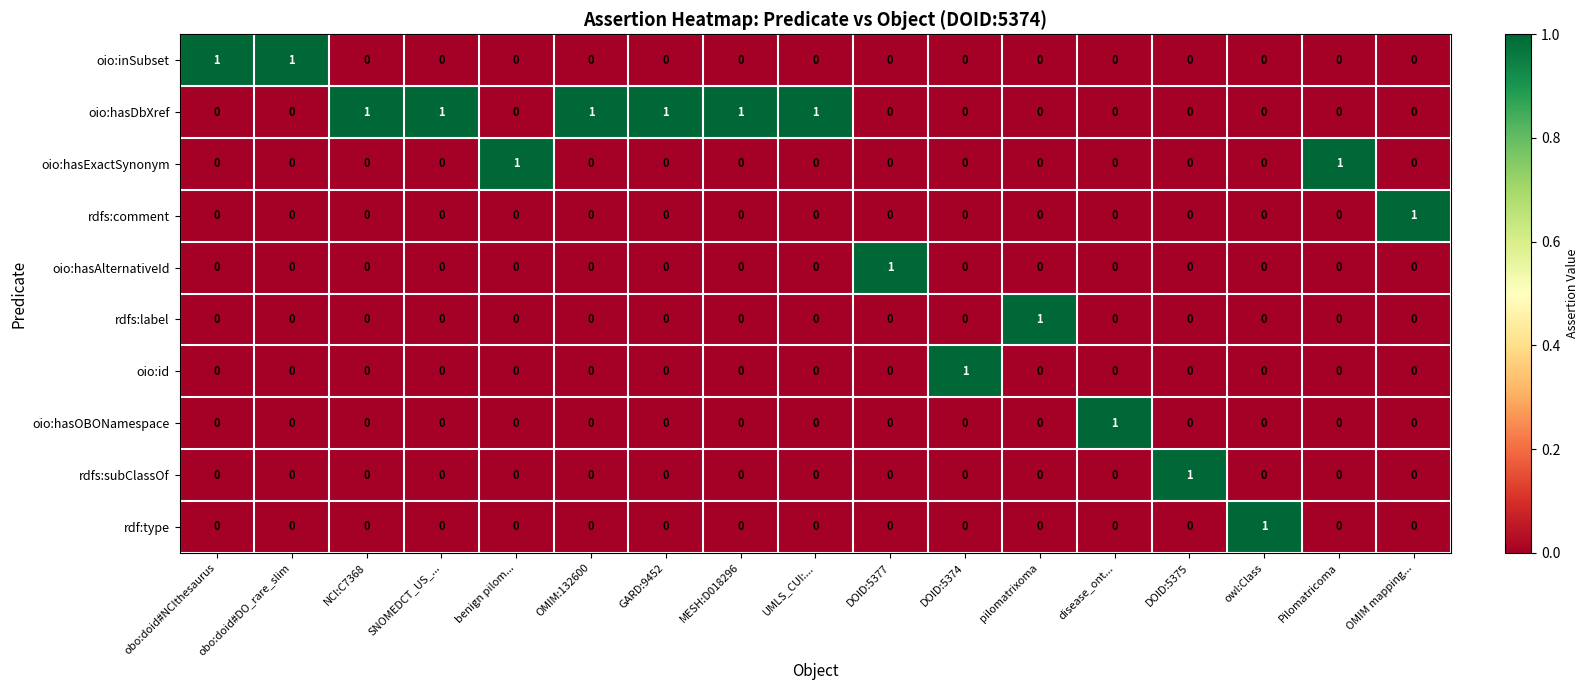

At how many categories does at least one series exceed 0?

17